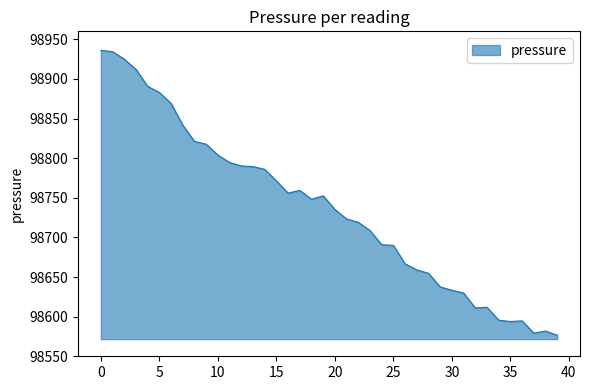

What is the difference between the maximum and minimum values?

359.4